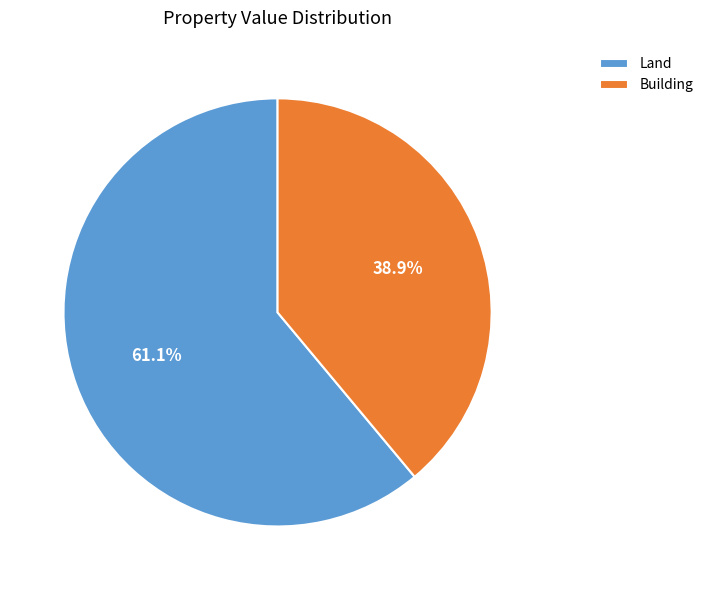

Count the number of slices in the pie.

2